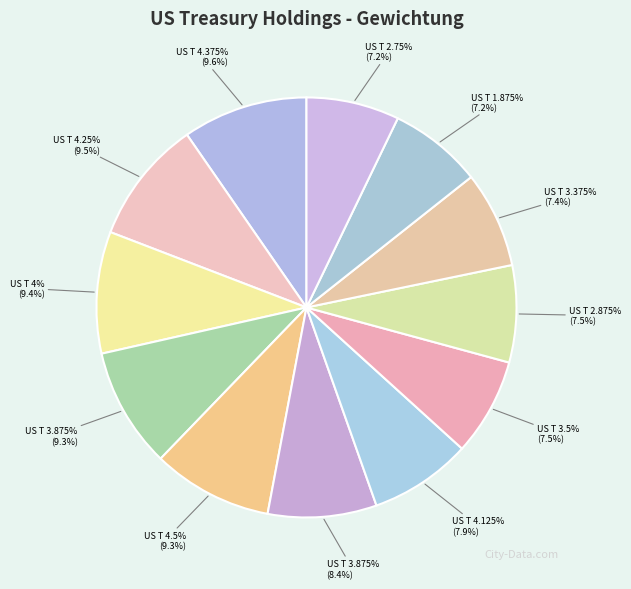

Combined, do US TREASURY 4.375% 24-15/05/2034 and US TREASURY 3.375% 23-15/05/2033 account for over 50%?

No